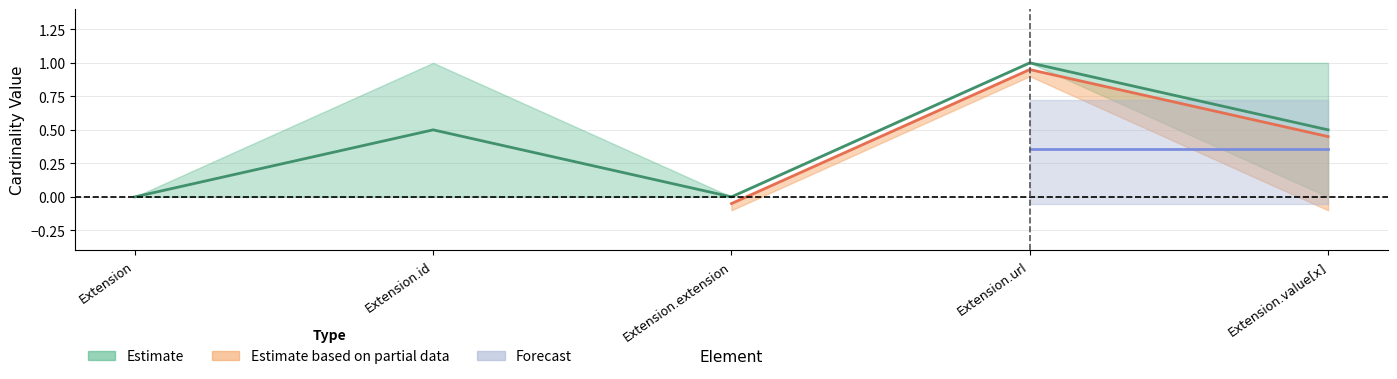

Does the chart display data point markers on the line(s)?

No